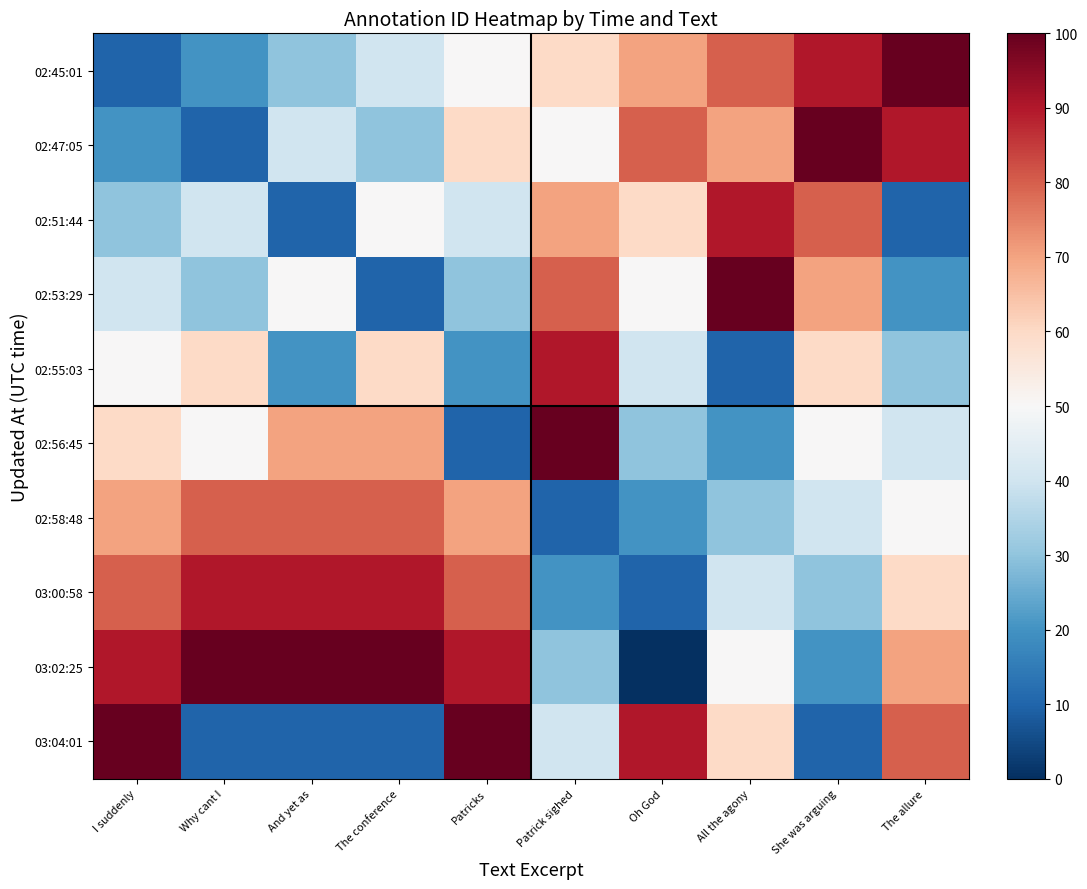

Reading left to right, list all the values displayed in this chart.

02:45:01: I suddenly=10	Why cant I=20	And yet as=30	The conference=40	Patricks=50	Patrick sighed=60	Oh God=70	All the agony=80	She was arguing=90	The allure=100
02:47:05: I suddenly=20	Why cant I=10	And yet as=40	The conference=30	Patricks=60	Patrick sighed=50	Oh God=80	All the agony=70	She was arguing=100	The allure=90
02:51:44: I suddenly=30	Why cant I=40	And yet as=10	The conference=50	Patricks=40	Patrick sighed=70	Oh God=60	All the agony=90	She was arguing=80	The allure=10
02:53:29: I suddenly=40	Why cant I=30	And yet as=50	The conference=10	Patricks=30	Patrick sighed=80	Oh God=50	All the agony=100	She was arguing=70	The allure=20
02:55:03: I suddenly=50	Why cant I=60	And yet as=20	The conference=60	Patricks=20	Patrick sighed=90	Oh God=40	All the agony=10	She was arguing=60	The allure=30
02:56:45: I suddenly=60	Why cant I=50	And yet as=70	The conference=70	Patricks=10	Patrick sighed=100	Oh God=30	All the agony=20	She was arguing=50	The allure=40
02:58:48: I suddenly=70	Why cant I=80	And yet as=80	The conference=80	Patricks=70	Patrick sighed=10	Oh God=20	All the agony=30	She was arguing=40	The allure=50
03:00:58: I suddenly=80	Why cant I=90	And yet as=90	The conference=90	Patricks=80	Patrick sighed=20	Oh God=10	All the agony=40	She was arguing=30	The allure=60
03:02:25: I suddenly=90	Why cant I=100	And yet as=100	The conference=100	Patricks=90	Patrick sighed=30	Oh God=0	All the agony=50	She was arguing=20	The allure=70
03:04:01: I suddenly=100	Why cant I=10	And yet as=10	The conference=10	Patricks=100	Patrick sighed=40	Oh God=90	All the agony=60	She was arguing=10	The allure=80